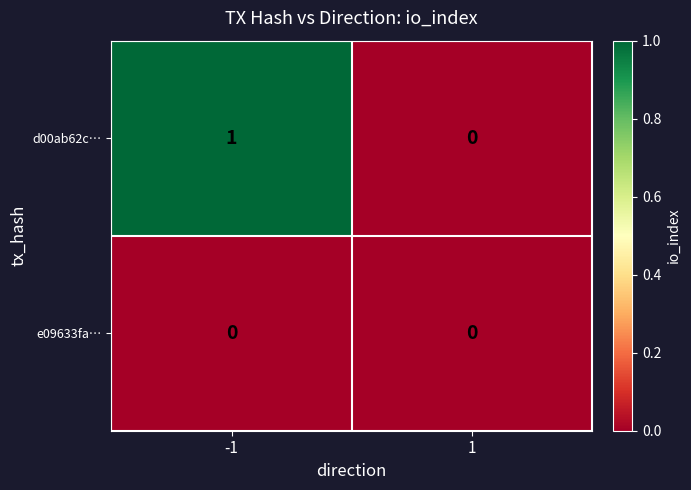

The value of d00ab62c… at 1 is 0. True or false?

True